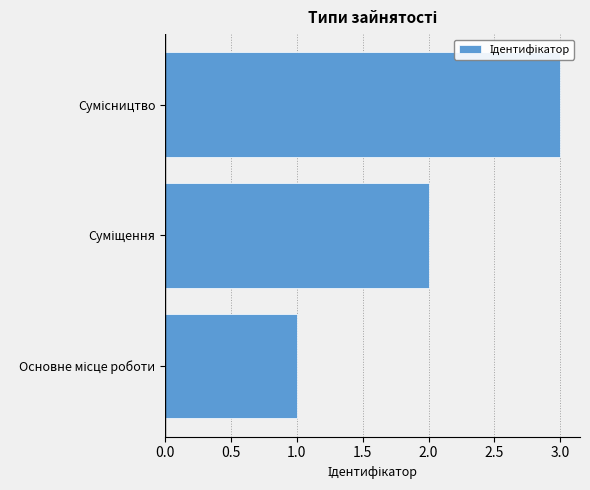

What is the greatest value displayed?

3